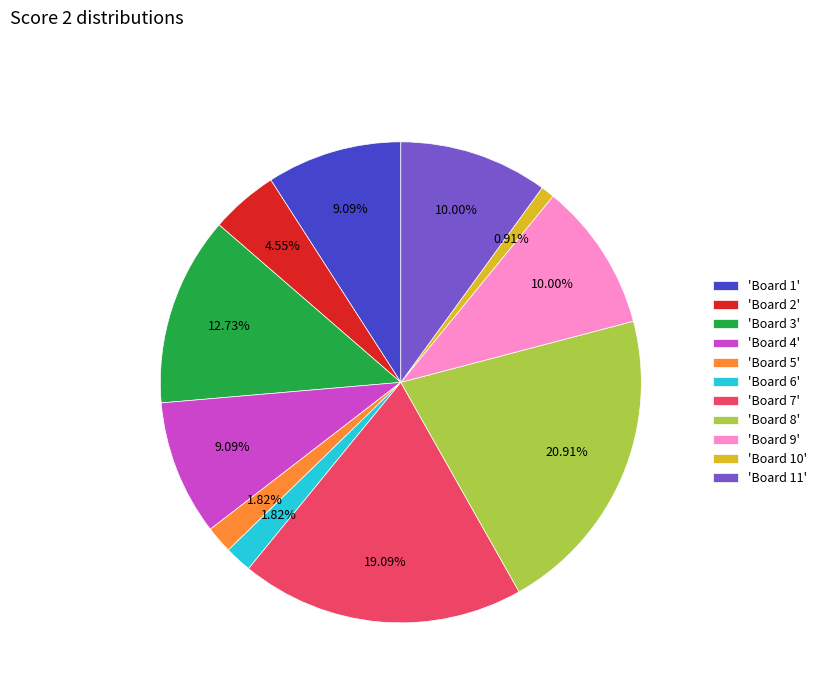

Combined, do 'Board 1' and 'Board 11' account for over 50%?

No